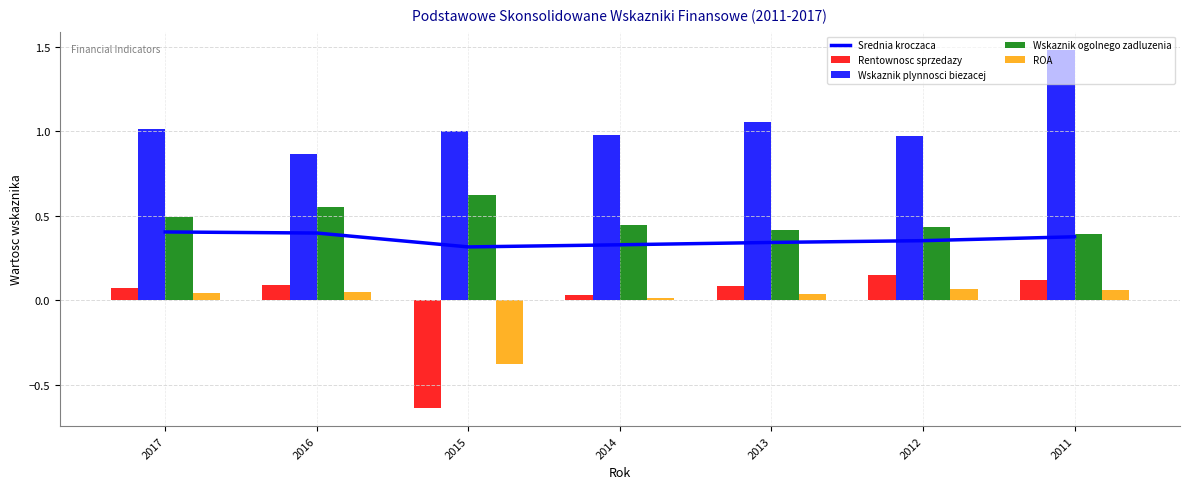

At which category is the sum across all series the highest?

2011